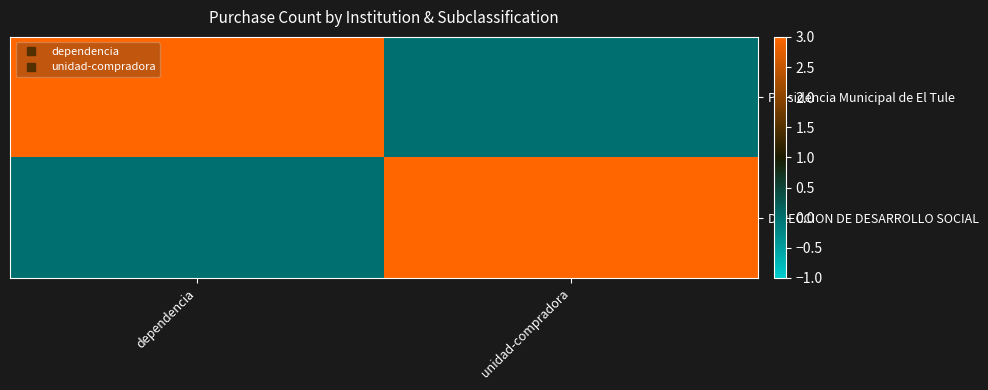

Which series changed the most between dependencia and unidad-compradora?

Presidencia Municipal de El Tule